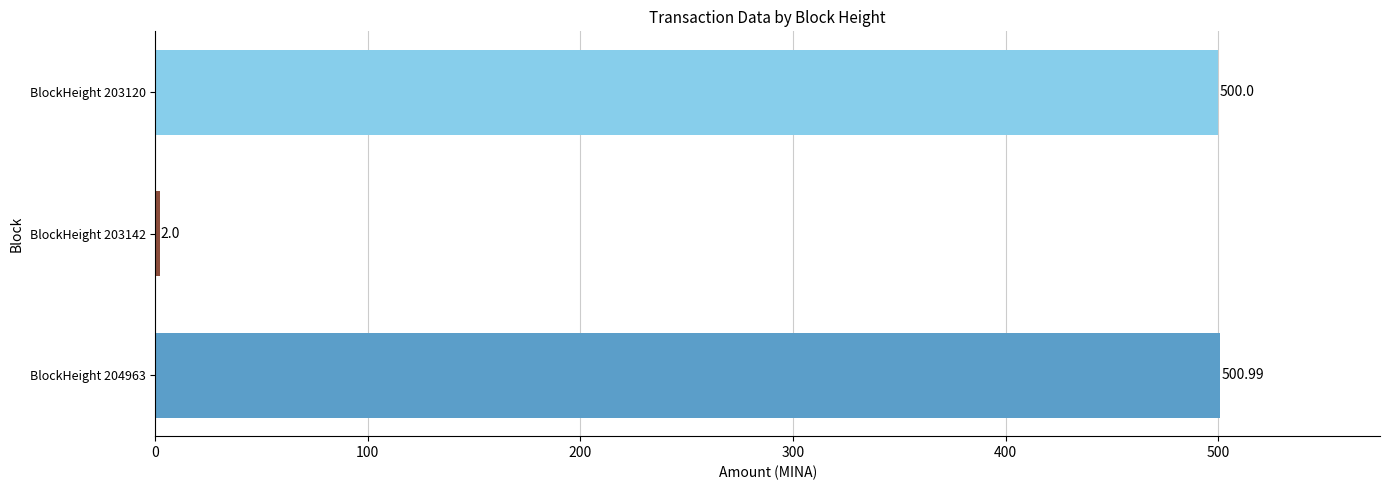

Which has a higher value, BlockHeight 204963 or BlockHeight 203120?

BlockHeight 204963